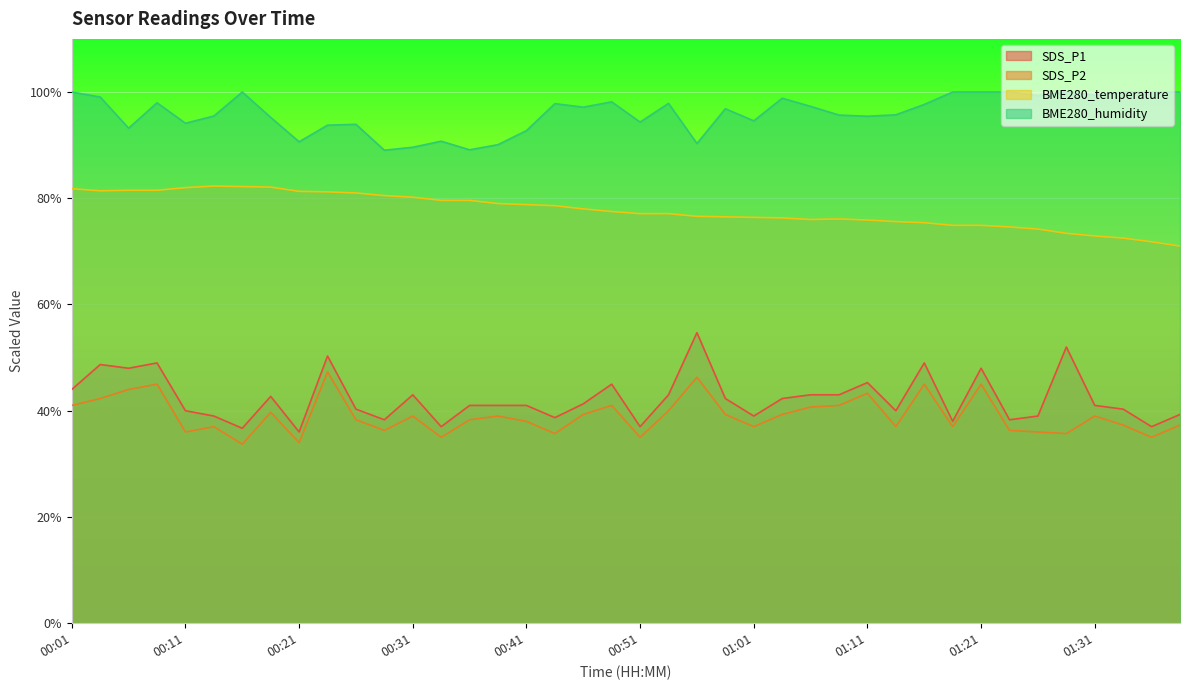

What is the average value of the SDS_P1 series?

42.3